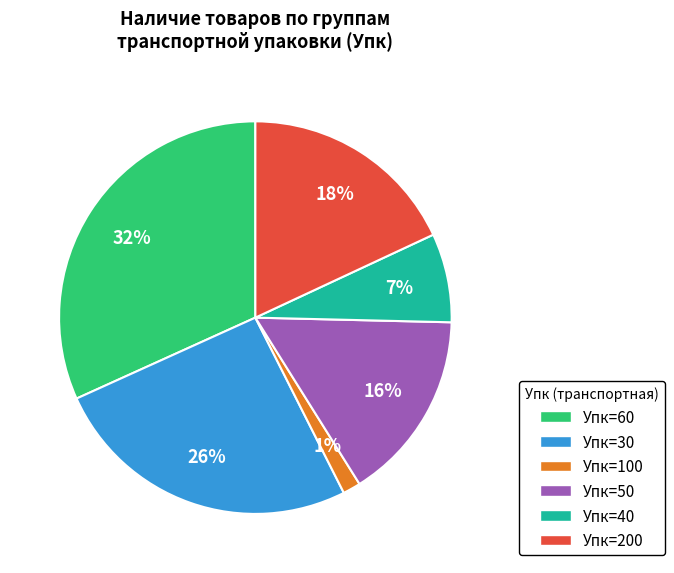

To the nearest percent, what is the difference between the Упк=30 and Упк=50 slice percentages?

10%